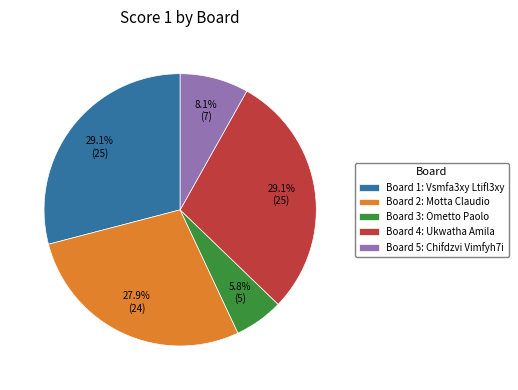

What portion of the pie excludes Board 2?

72.1%